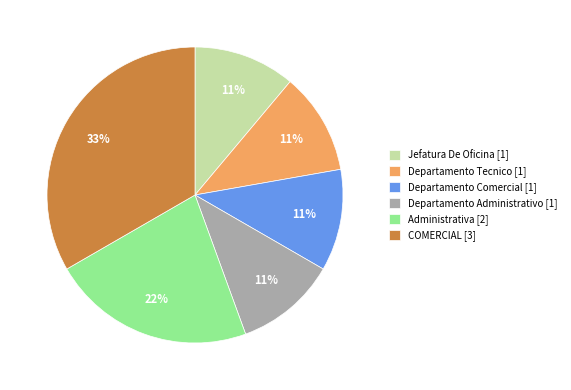

To the nearest percent, what is the average slice percentage?

17%